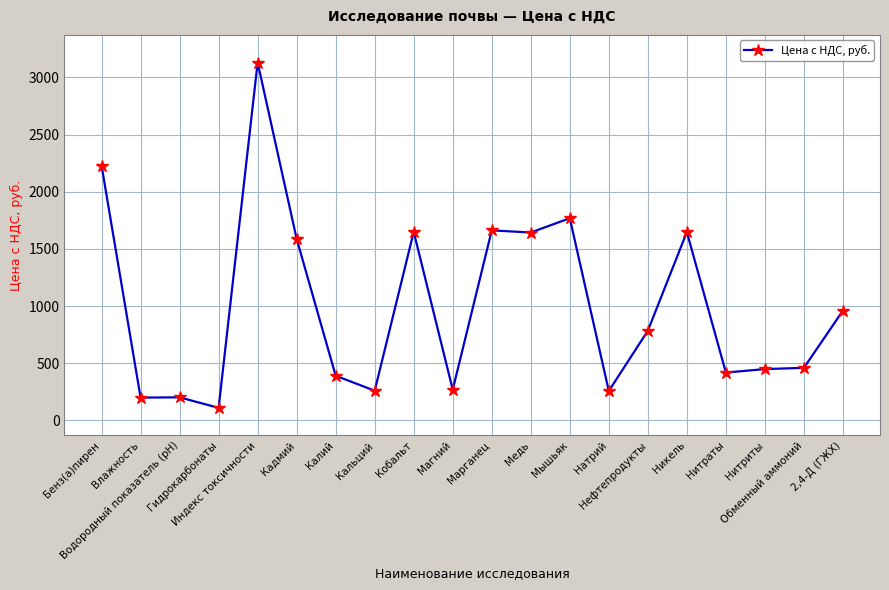

True or false: there are more than 1 points higher than both neighbors.

True